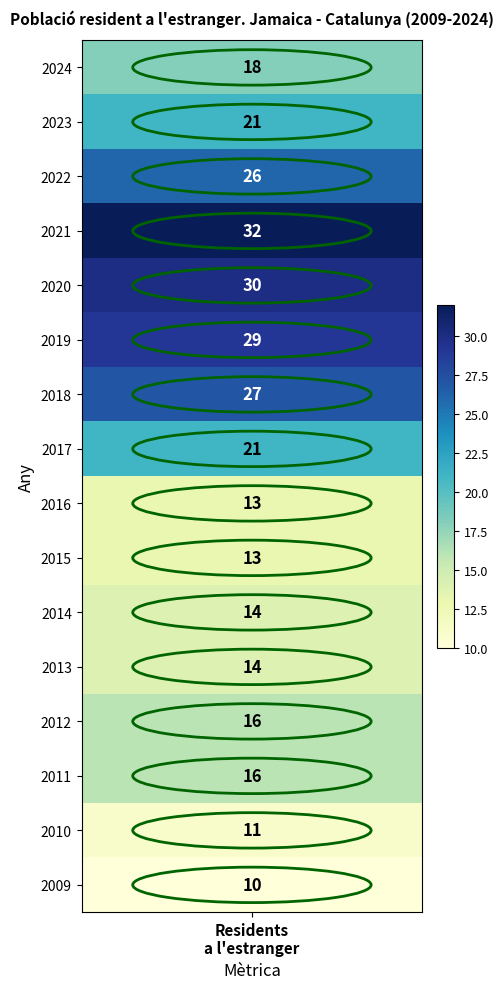

Is it true that the value at 2017 is 21?

True